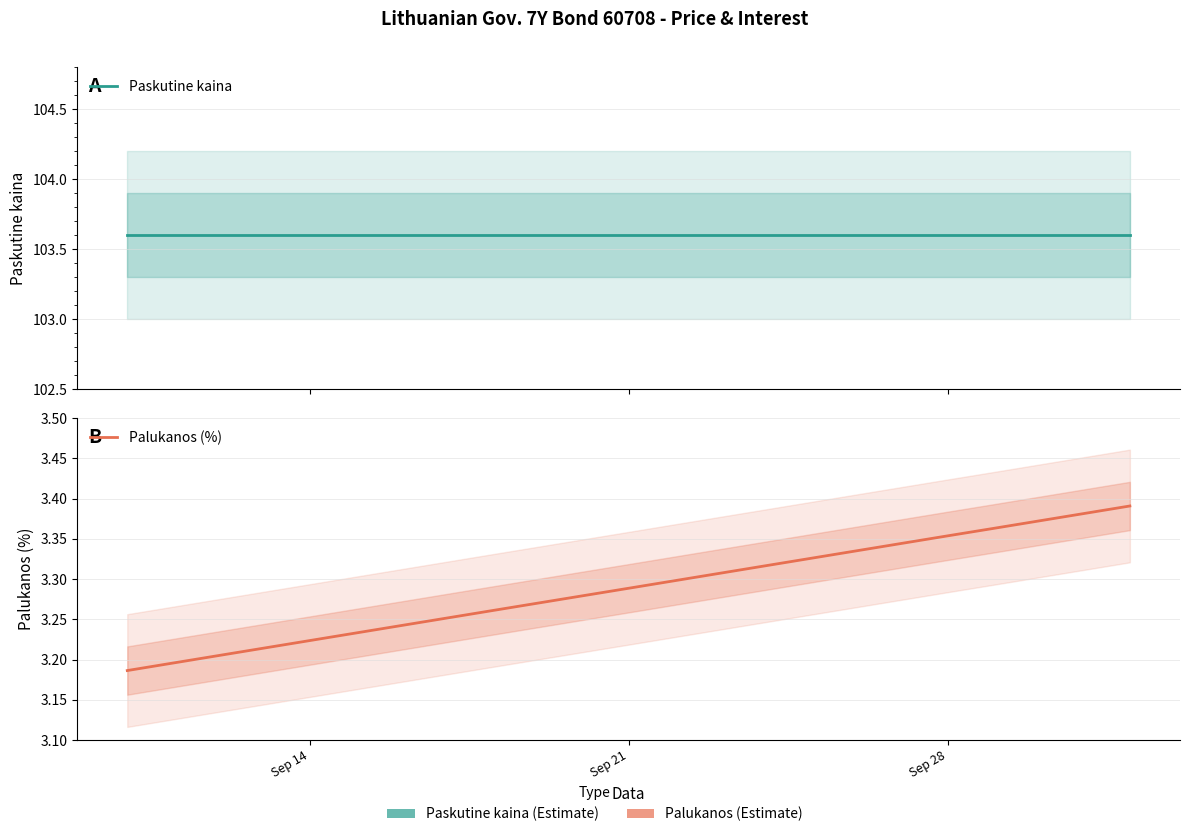

True or false: Palukanos (%) and Paskutine kaina cross at least once.

False